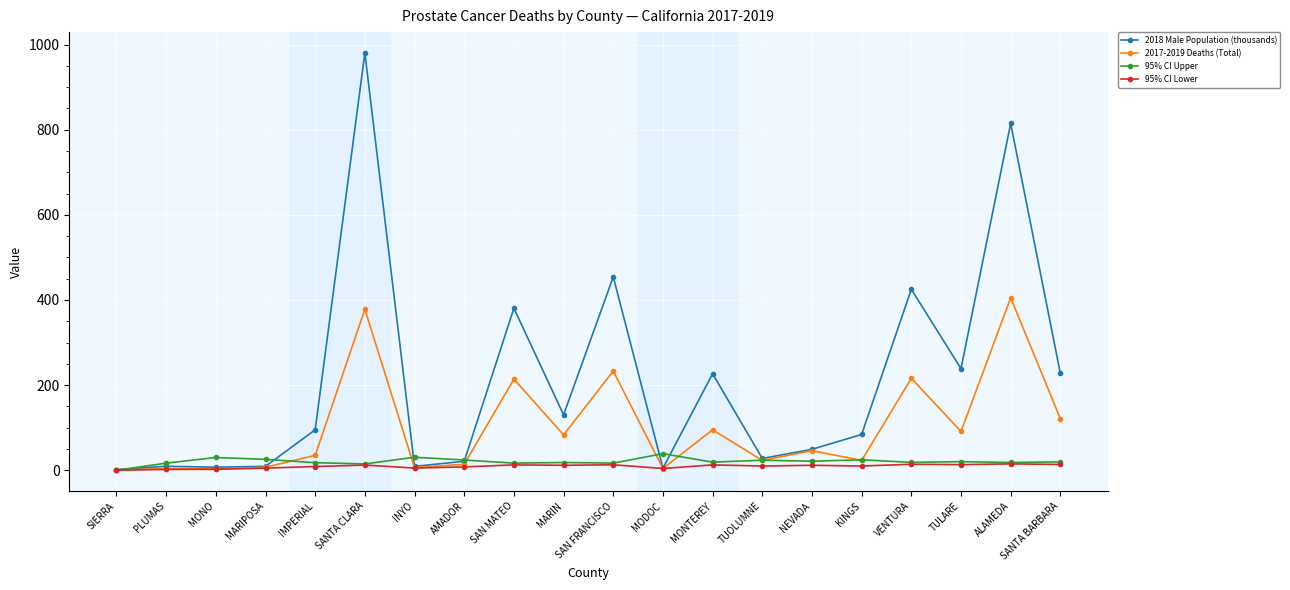

What is the label of the 13th point from the left?

MONTEREY